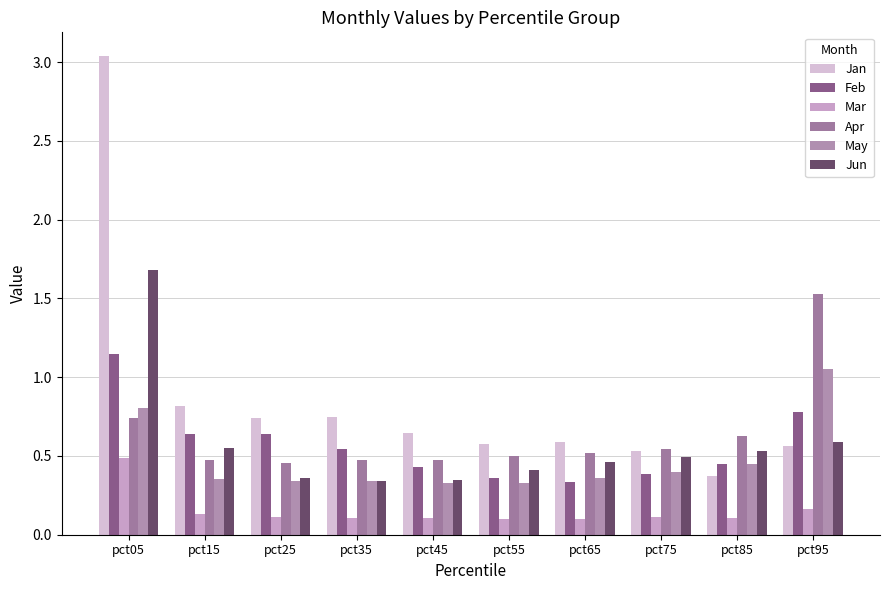

At which category does the chart reach its peak across all series?

pct05